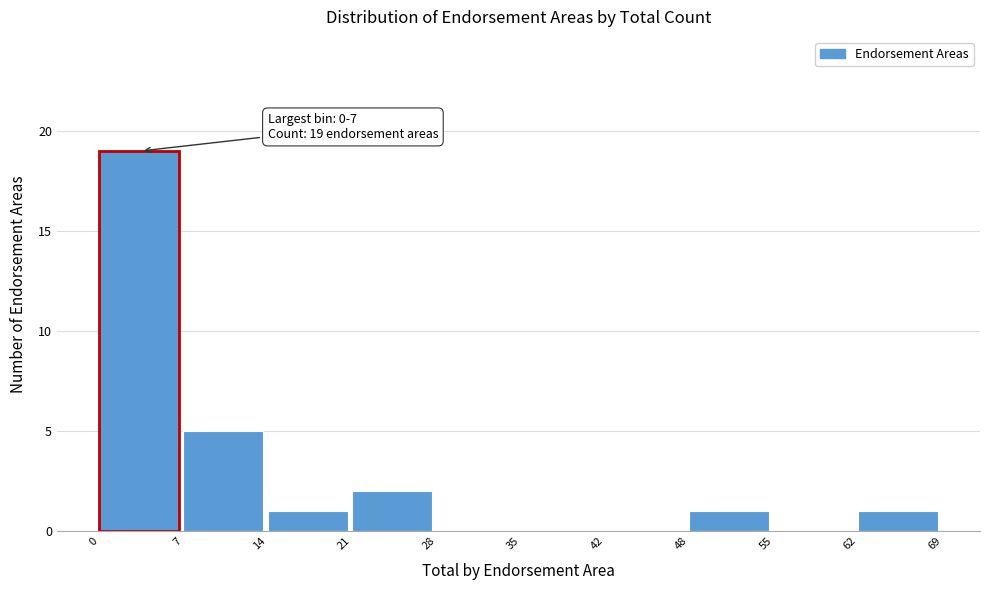

Which range on the x-axis has the tallest bar?

0 to 7